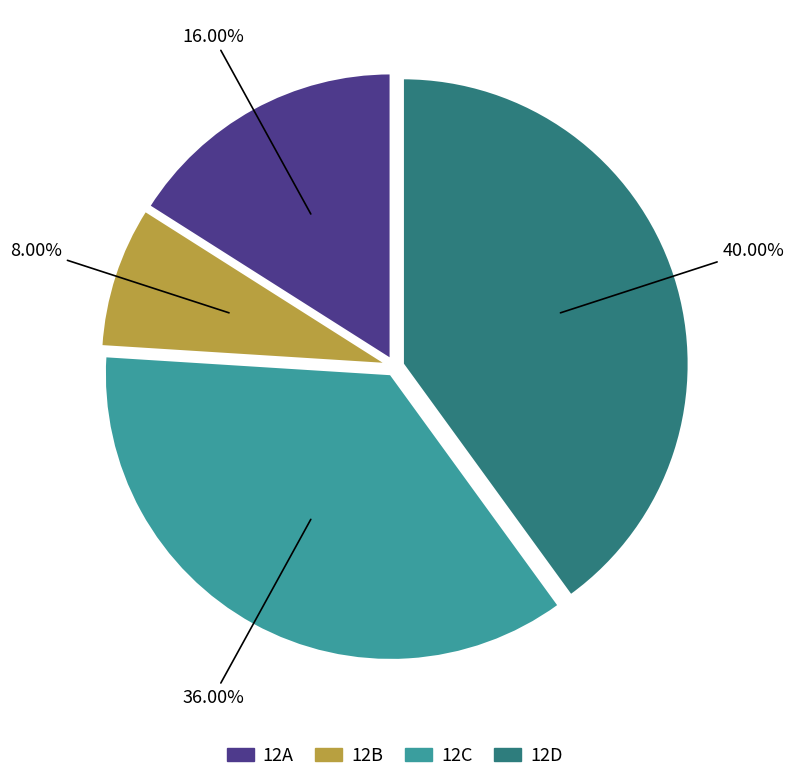

Which category has the biggest portion of the pie?

12D